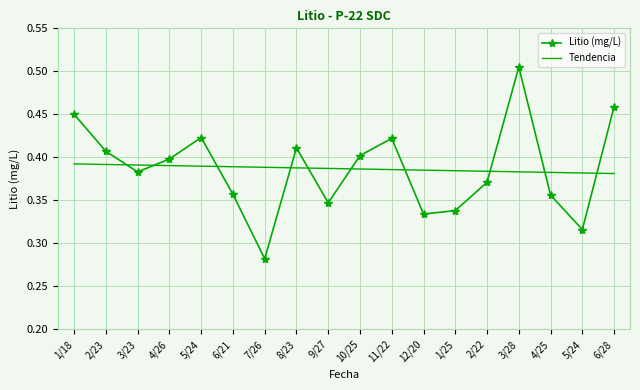

What are all the series names shown in the legend?

Litio (mg/L), Tendencia